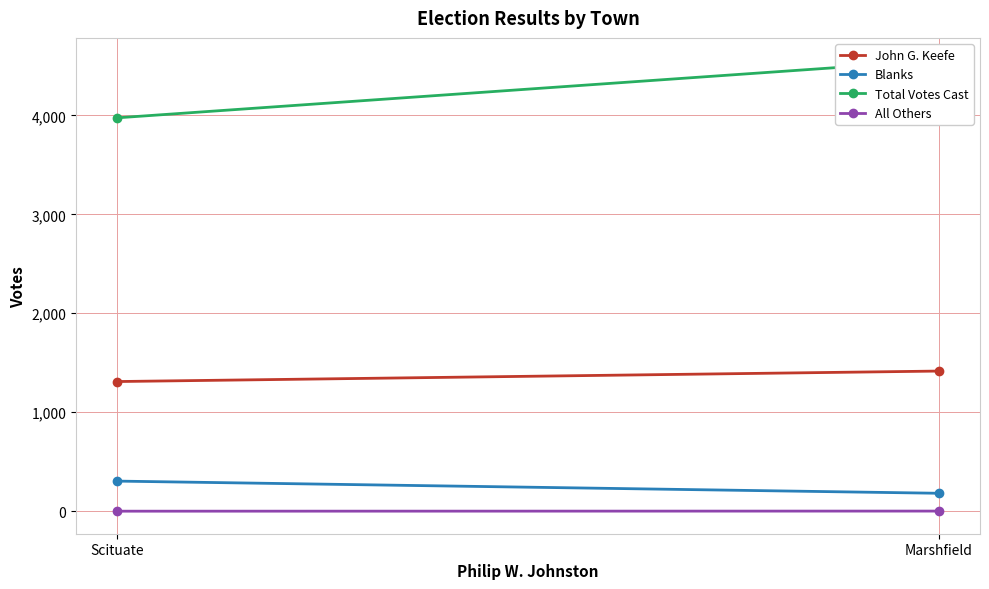

What is the maximum value for Blanks?

304